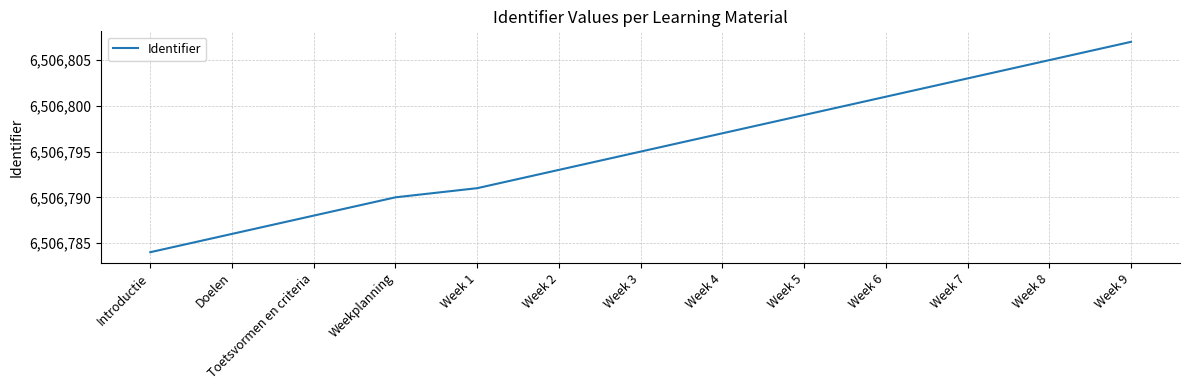

How many lines are shown in the chart?

1